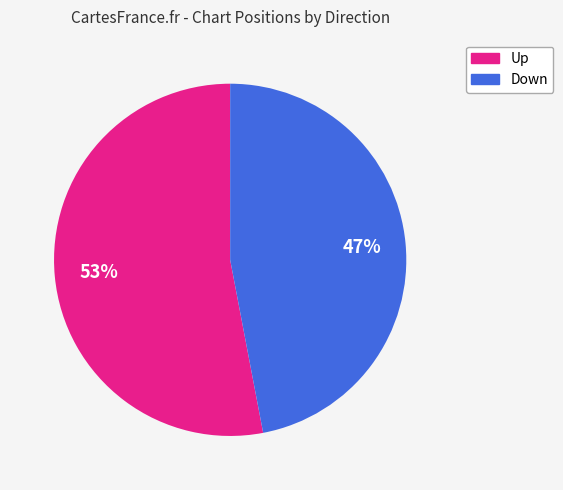

How many slices are in this pie chart?

2